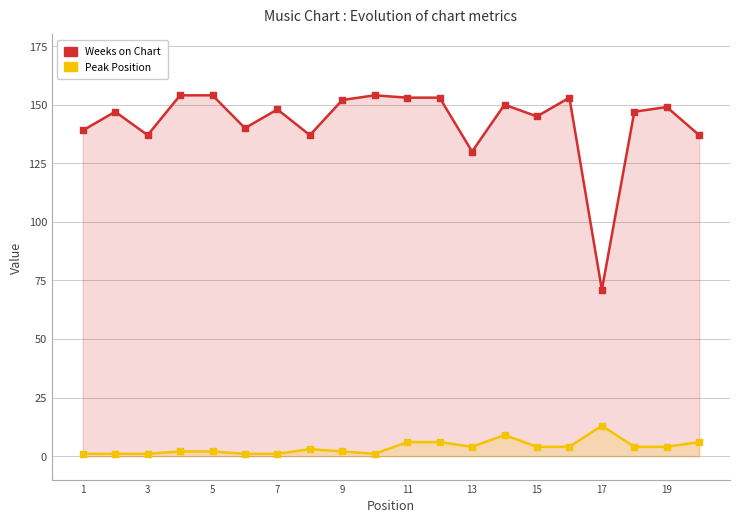

At how many categories does at least one series exceed 103?

19